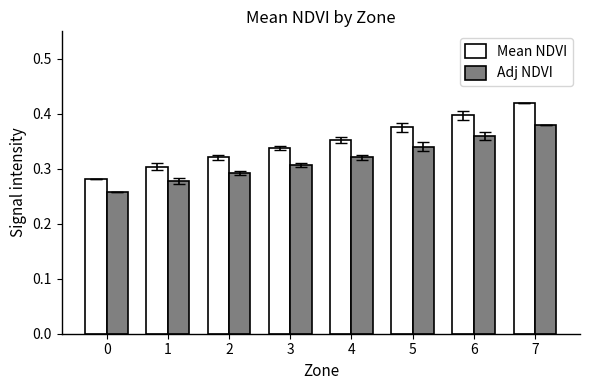

What is the sum of all Adj NDVI values?

2.5